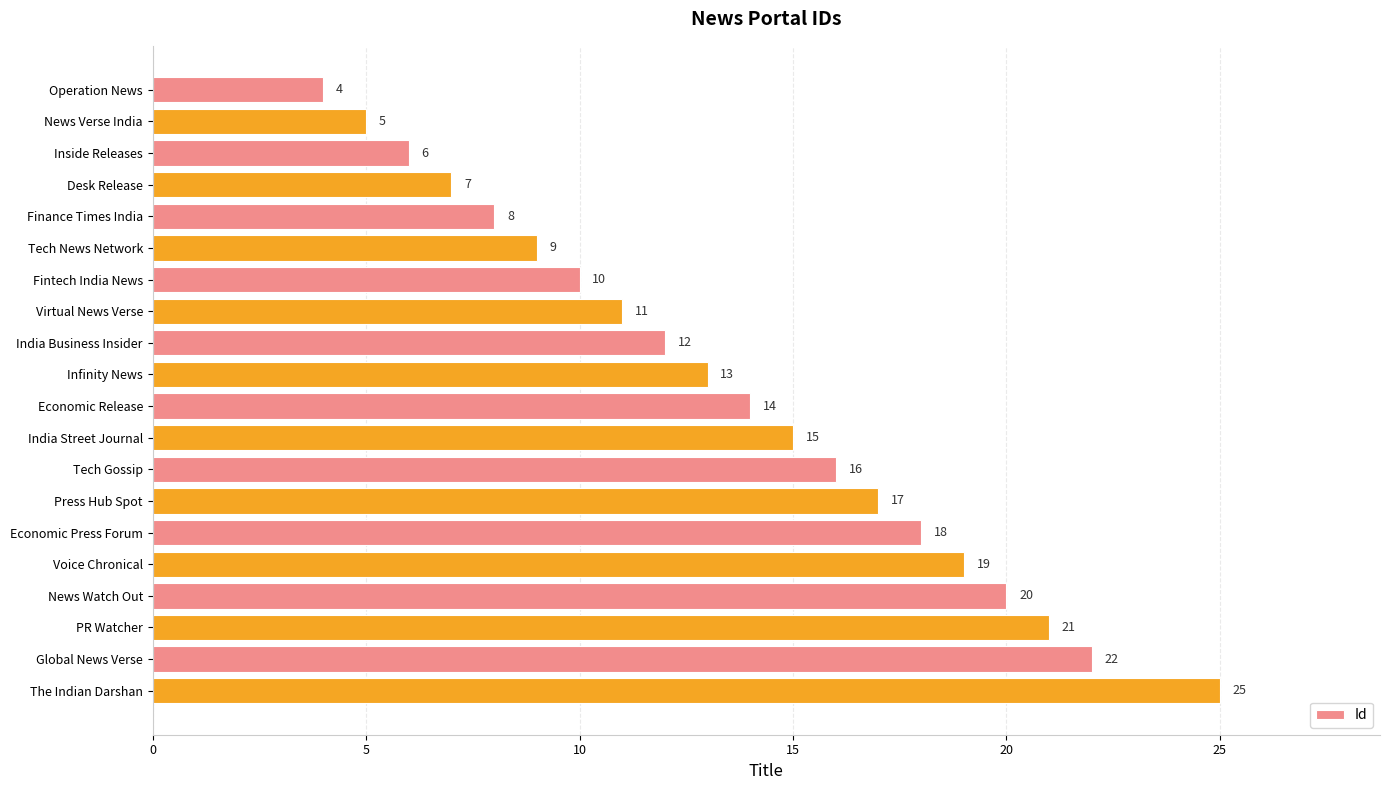

How many values are below 14?

10